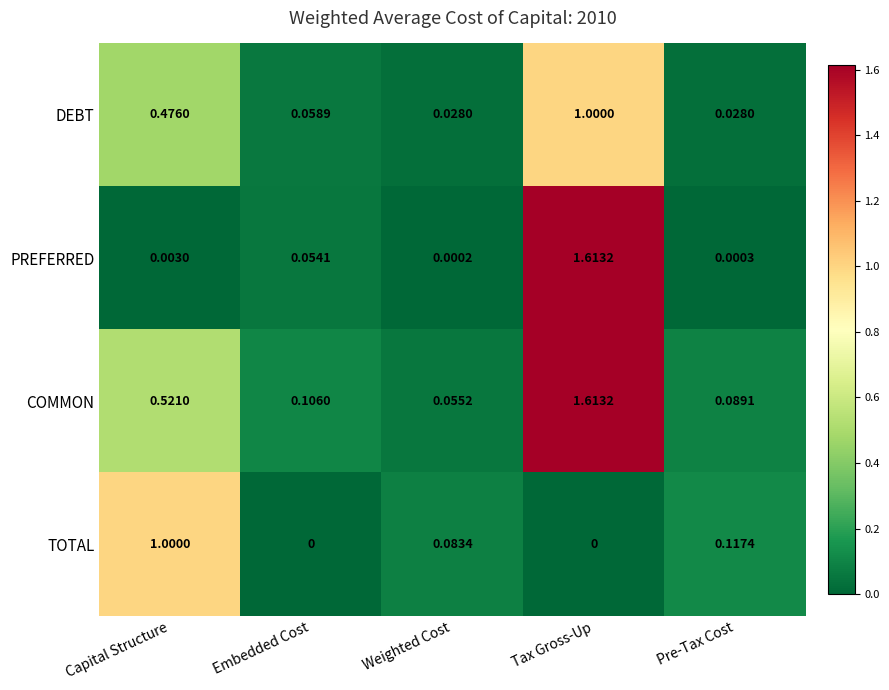

Which series has the largest range (max minus min)?

PREFERRED